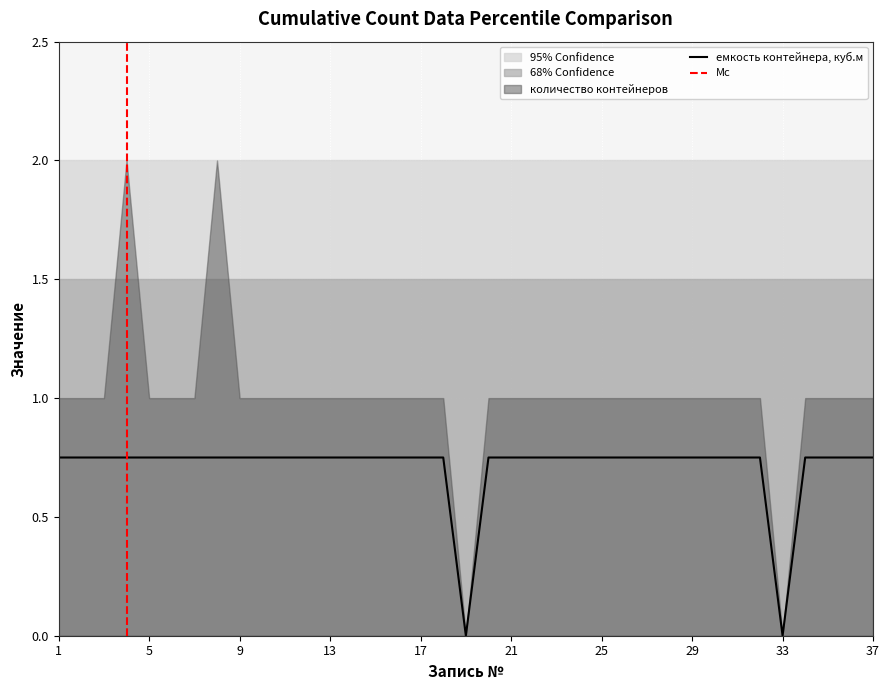

Where is the data nearest to the value 0?

19